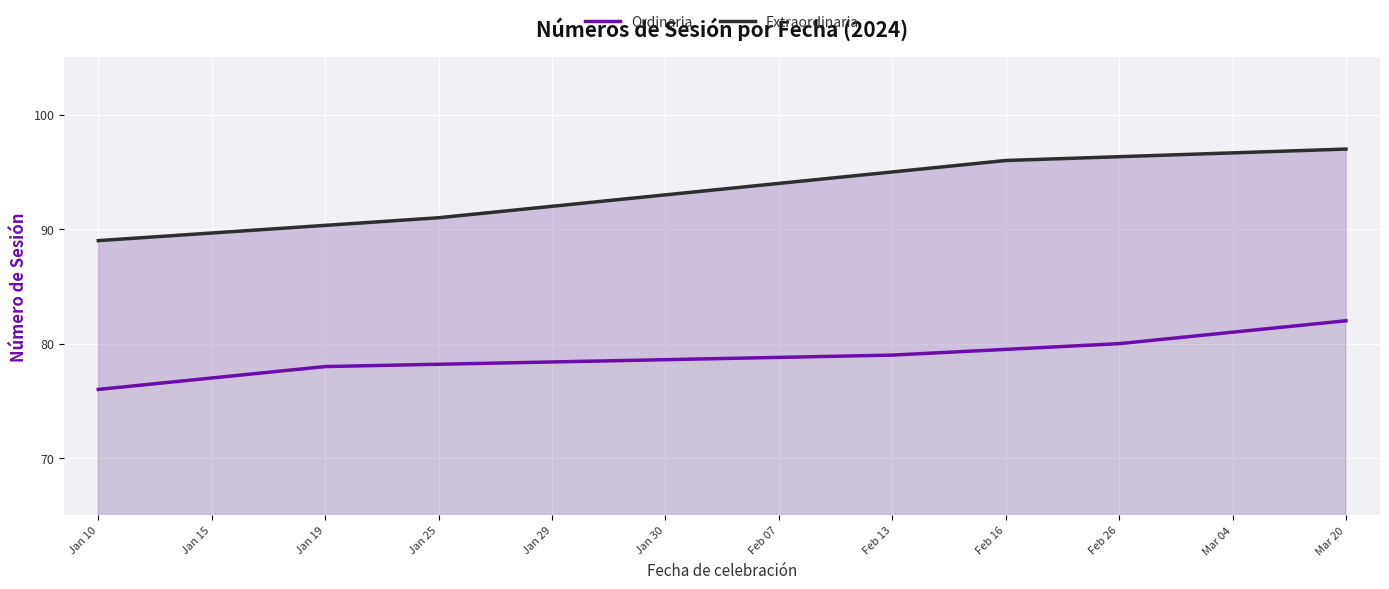

Rank the categories by Extraordinaria value from lowest to highest.

Jan 10, Jan 15, Jan 19, Jan 25, Jan 29, Jan 30, Feb 07, Feb 13, Feb 16, Feb 26, Mar 04, Mar 20